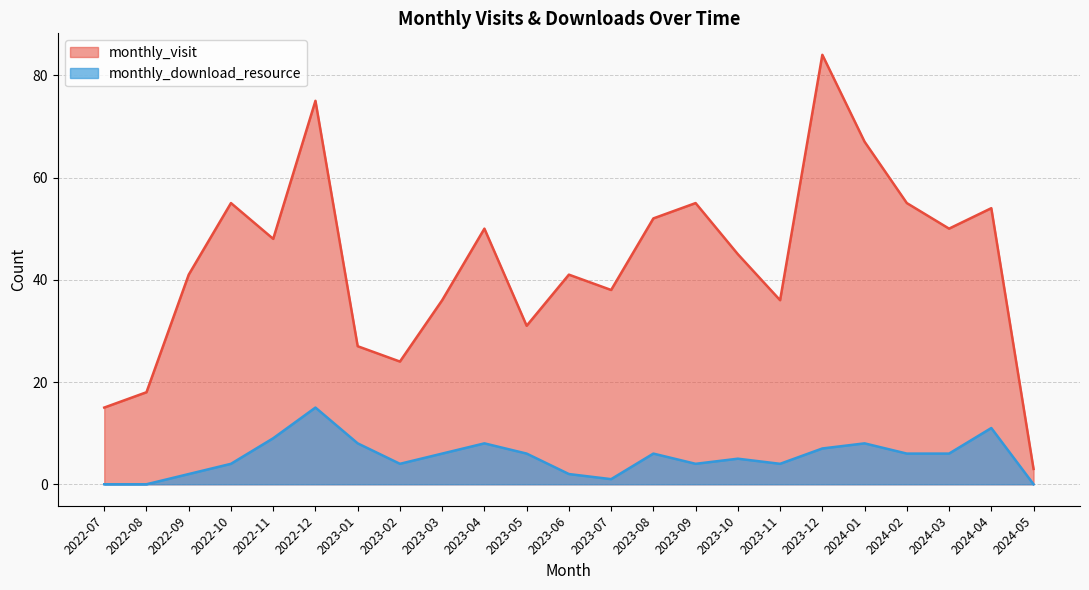

Reading left to right, list all the values displayed in this chart.

monthly_visit: 2022-07=15	2022-08=18	2022-09=41	2022-10=55	2022-11=48	2022-12=75	2023-01=27	2023-02=24	2023-03=36	2023-04=50	2023-05=31	2023-06=41	2023-07=38	2023-08=52	2023-09=55	2023-10=45	2023-11=36	2023-12=84	2024-01=67	2024-02=55	2024-03=50	2024-04=54	2024-05=3
monthly_download_resource: 2022-07=0	2022-08=0	2022-09=2	2022-10=4	2022-11=9	2022-12=15	2023-01=8	2023-02=4	2023-03=6	2023-04=8	2023-05=6	2023-06=2	2023-07=1	2023-08=6	2023-09=4	2023-10=5	2023-11=4	2023-12=7	2024-01=8	2024-02=6	2024-03=6	2024-04=11	2024-05=0